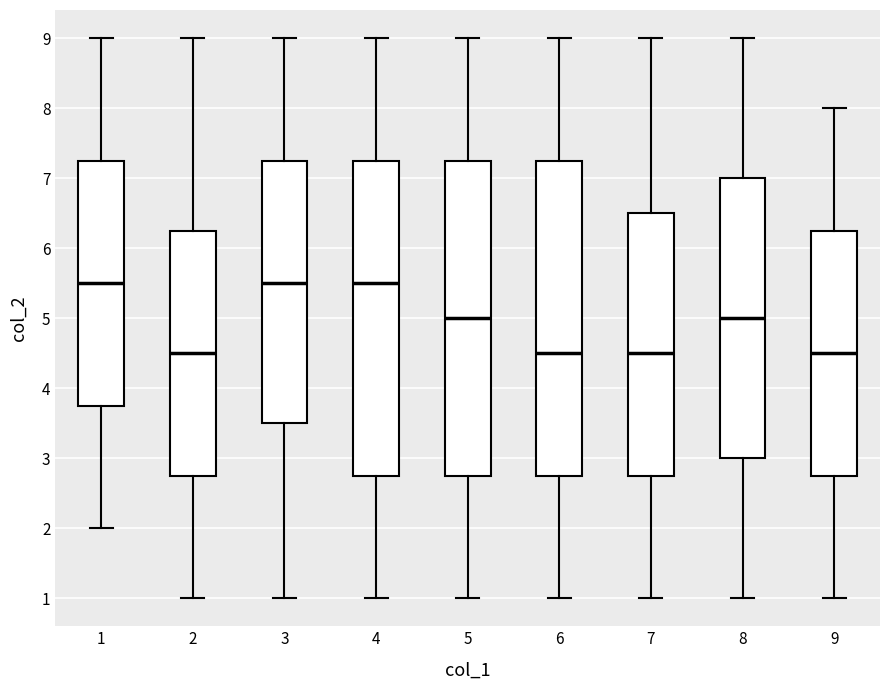

Where is the upper edge of the box at x = 8 on the y-axis? The values are not printed on the chart, so give them approximately, as read against the axis.

7.0